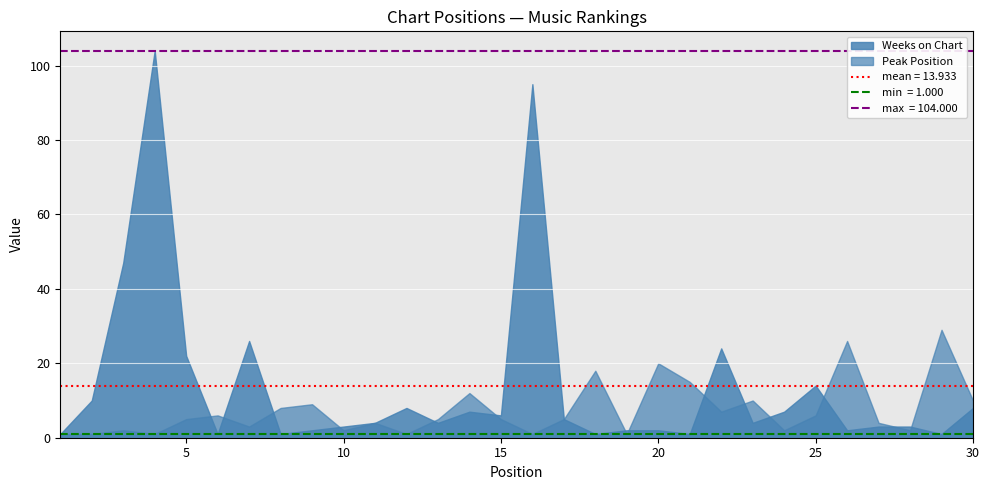

Which series has the largest total across all categories?

Weeks on Chart